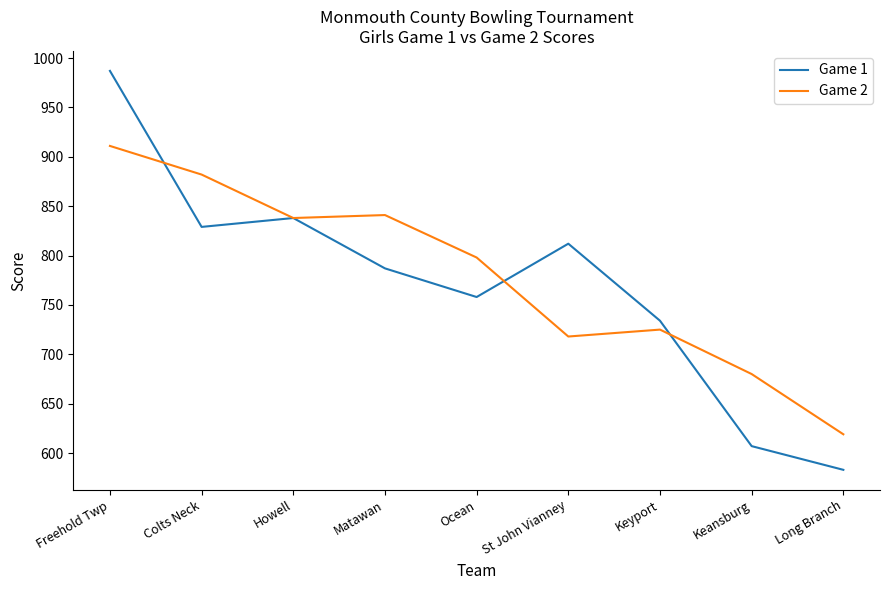

What is the difference between the maximum and minimum values in the Game 1 series?

404